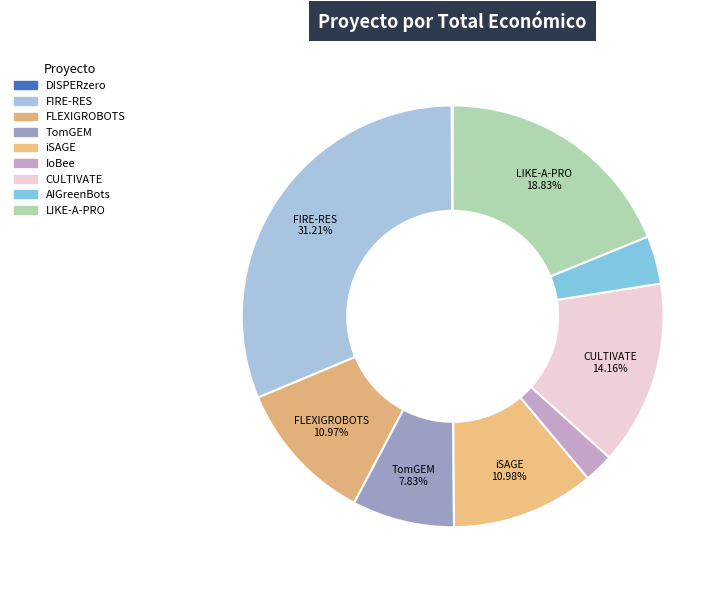

Do FIRE-RES and AIGreenBots together represent more than half of the pie?

No